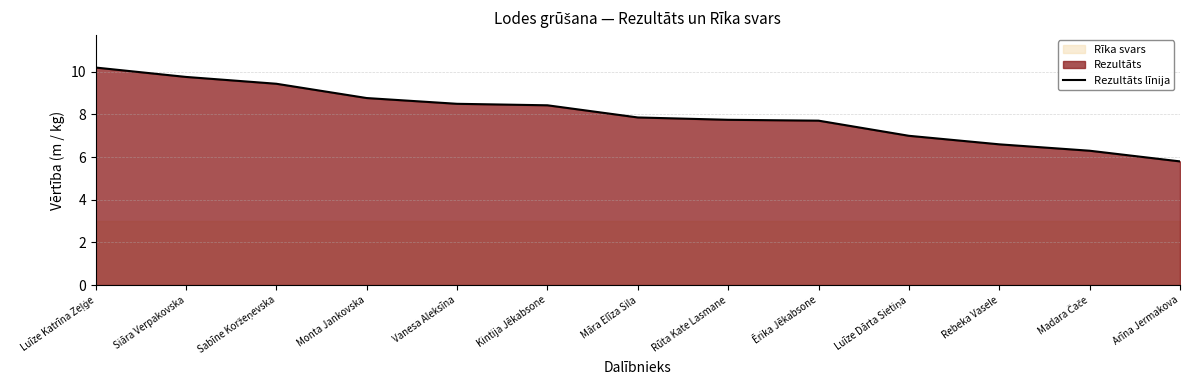

What is the maximum value shown in the chart?

10.2